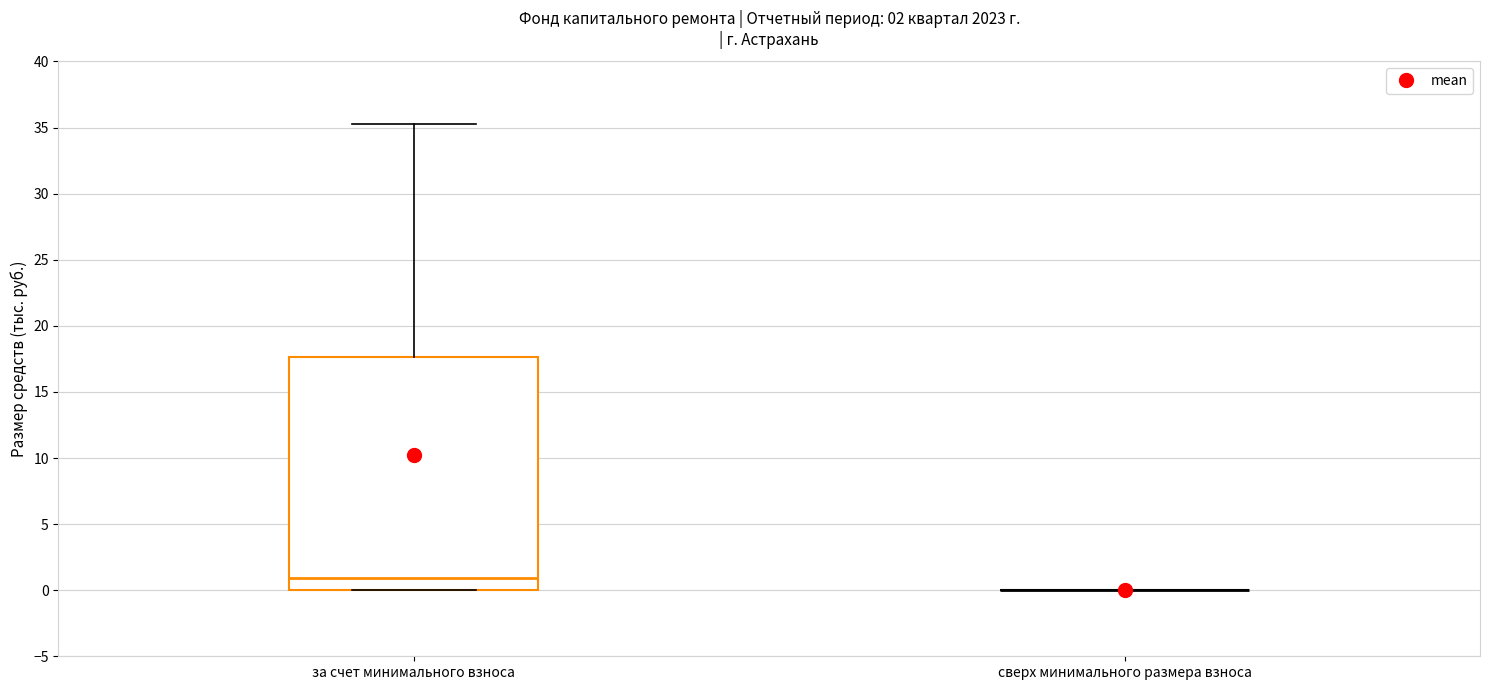

Where is the upper edge of the box for за счет минимального взноса on the y-axis? The values are not printed on the chart, so give them approximately, as read against the axis.

17.5